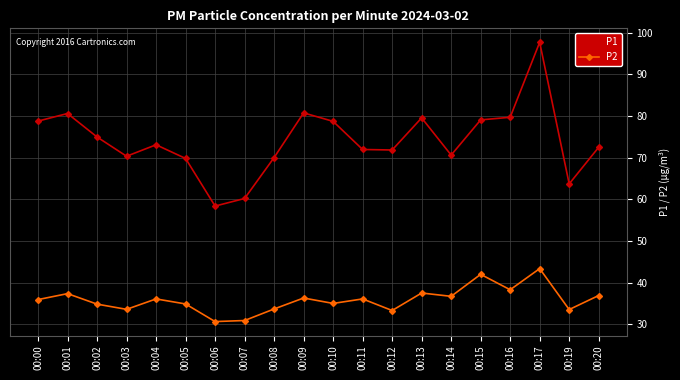

What is the difference between the maximum and minimum values in the P2 series?

12.7